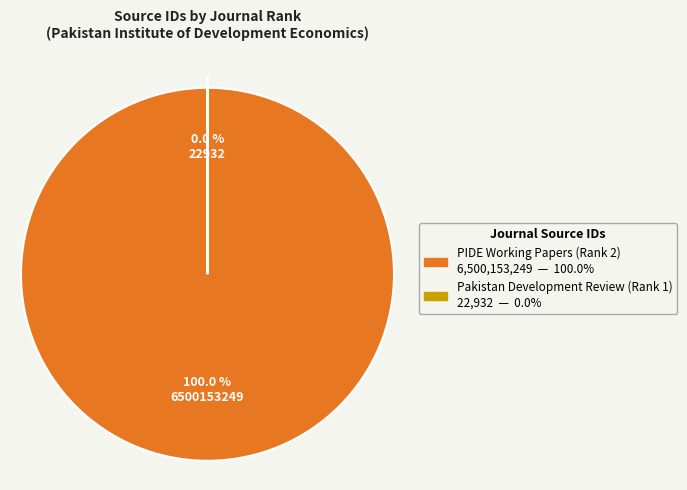

Combined, what portion of the pie is PIDE Working Papers (Rank 2) and Pakistan Development Review (Rank 1)?

100.0%